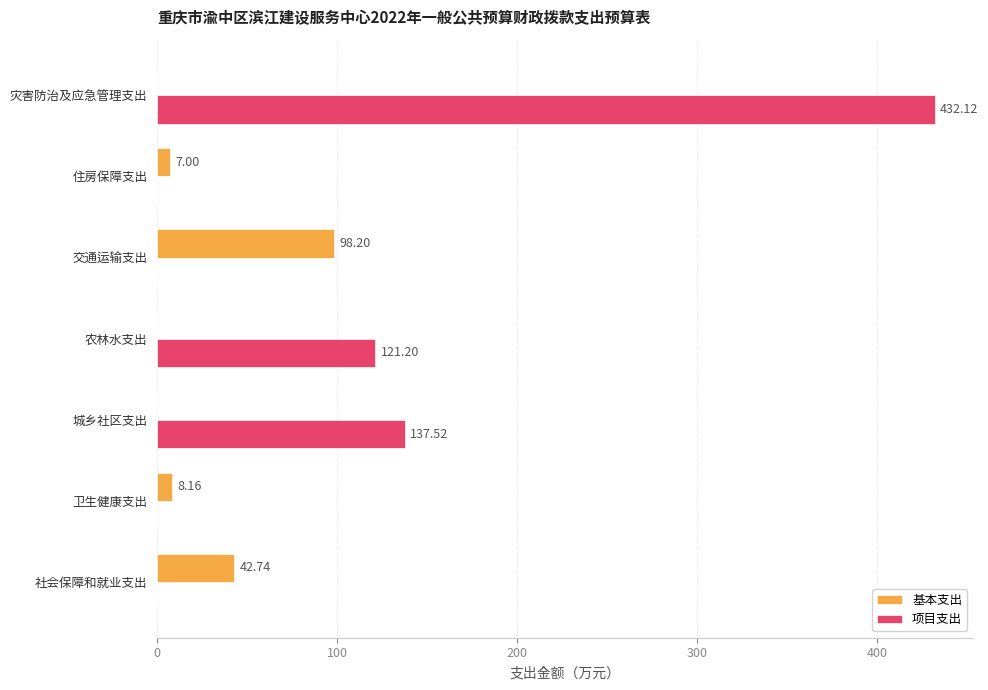

Which series changed the most between 社会保障和就业支出 and 卫生健康支出?

基本支出